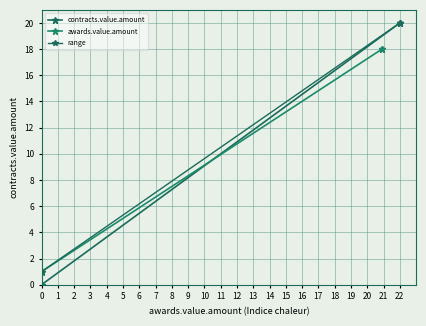

Which series has the widest spread of values?

contracts.value.amount